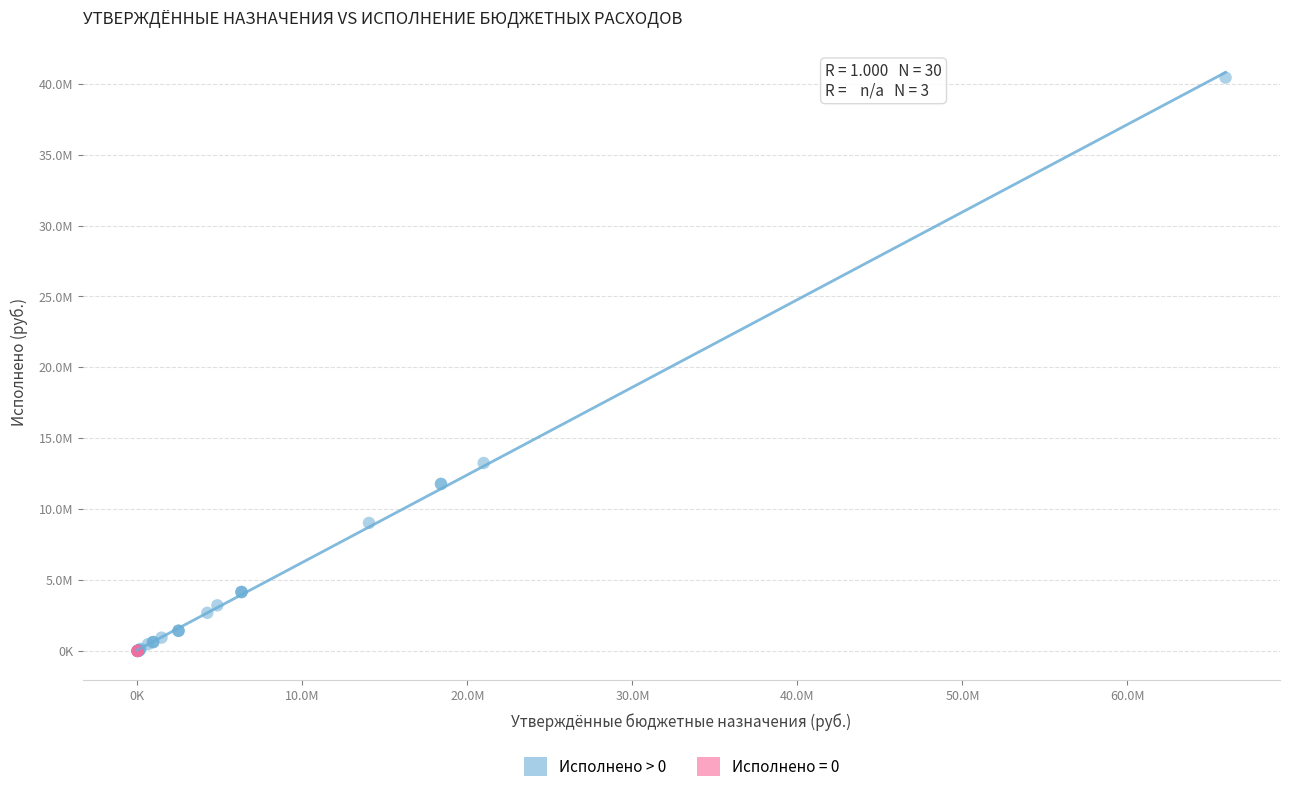

What are all the series names shown in the legend?

Исполнено > 0, Исполнено = 0